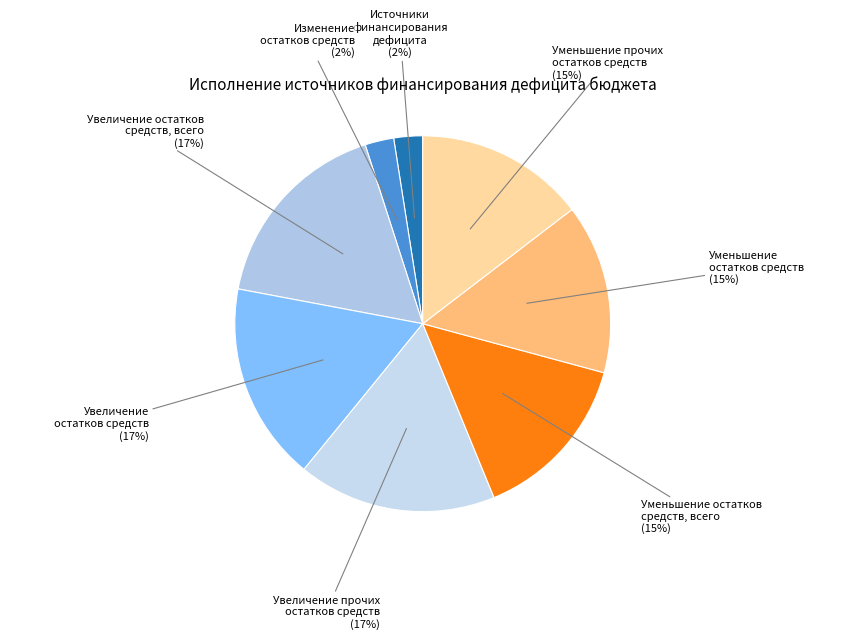

To the nearest percent, what is the average slice percentage?

12%